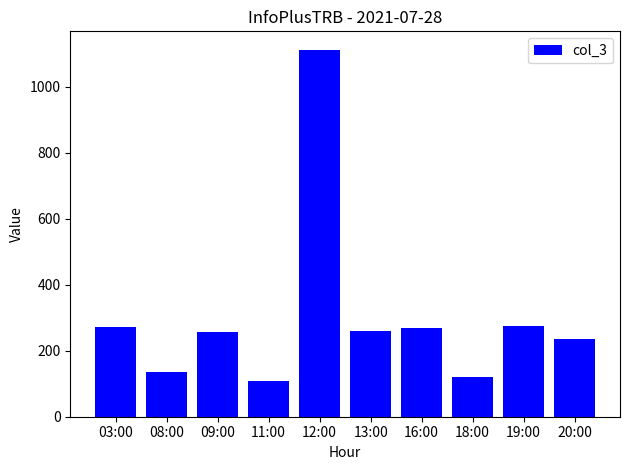

What is the average value?

304